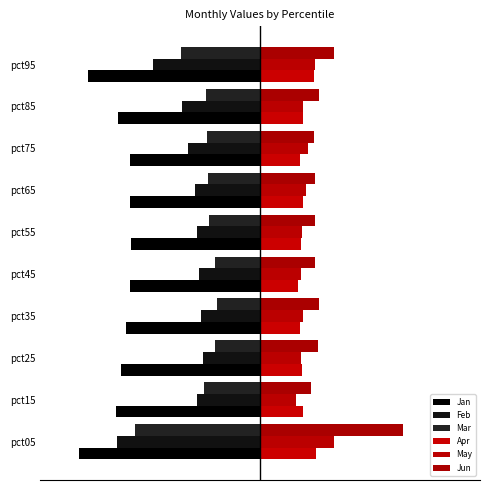

Which series has the largest range (max minus min)?

Jun